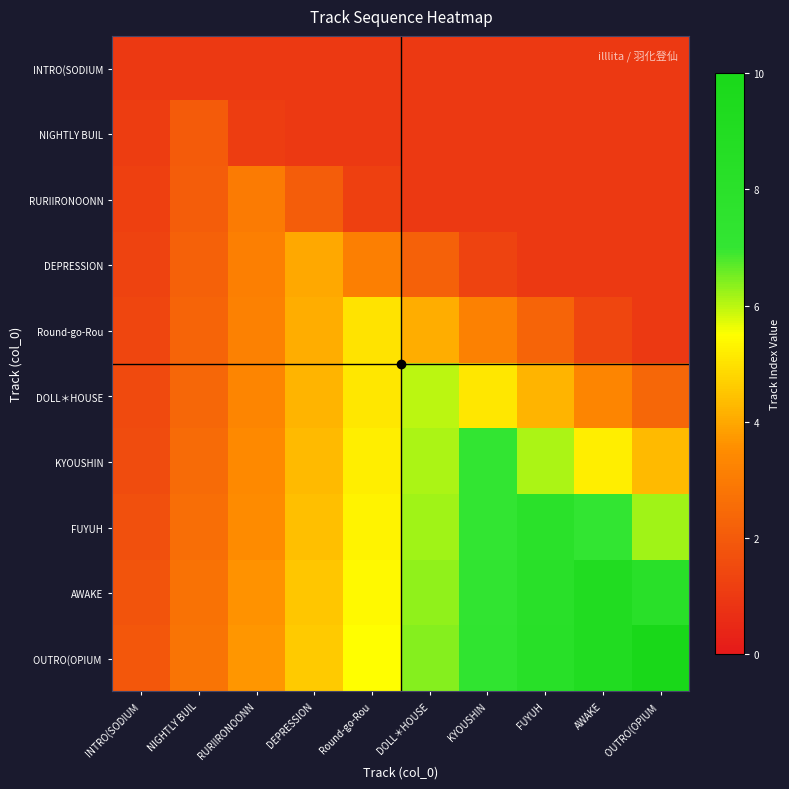

The value of DOLL＊HOUSE at INTRO(SODIUM is 1.5. True or false?

True